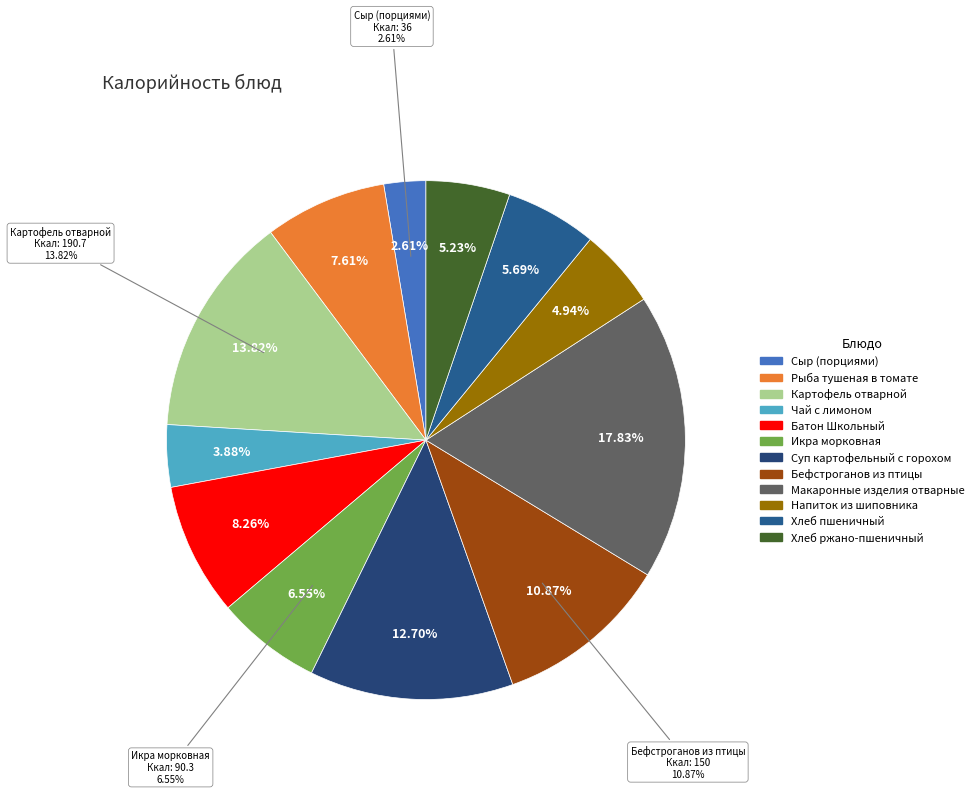

How many segments does this pie chart have?

12